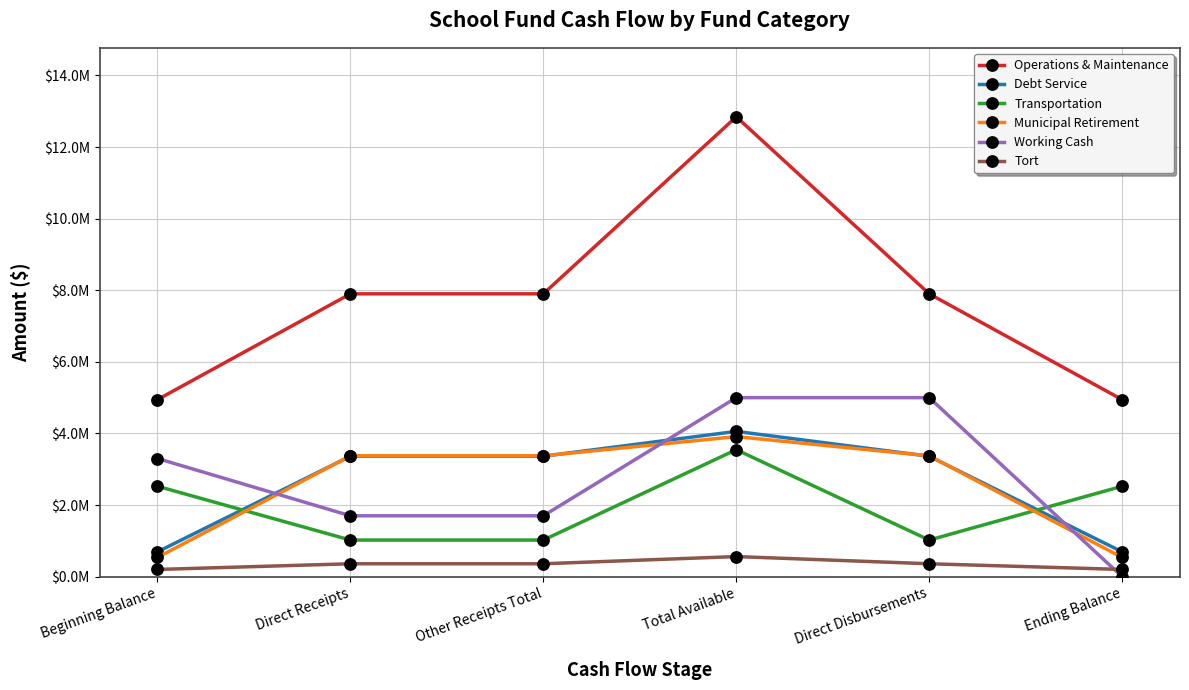

Which has a higher value, Direct Disbursements or Direct Receipts?

Direct Disbursements